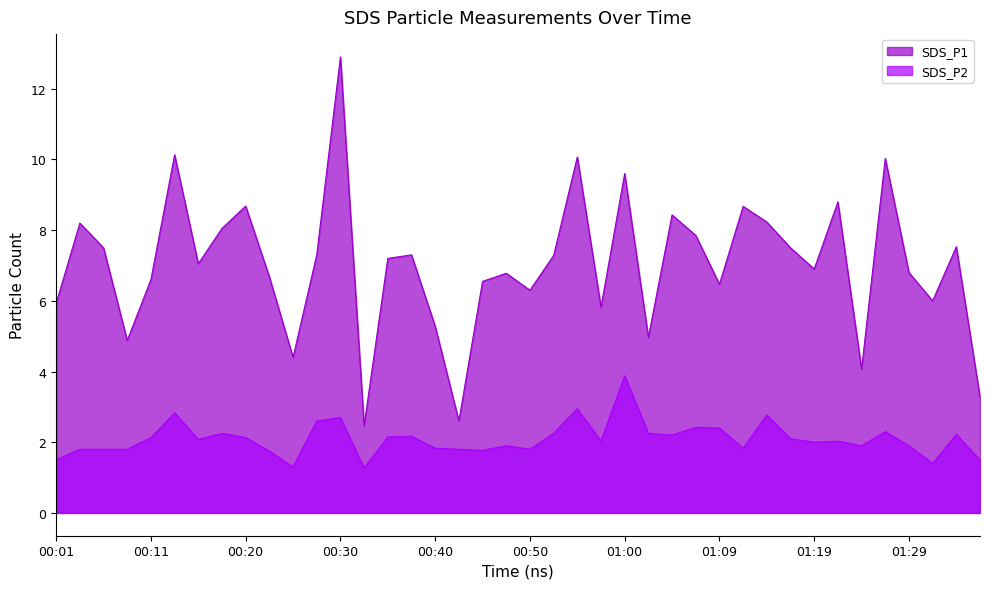

At which label does SDS_P2 reach its peak?

01:00